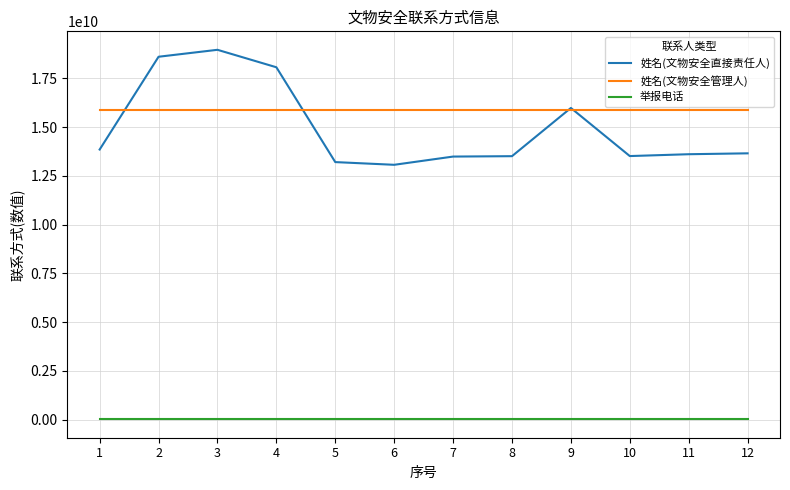

What is the difference between the 姓名(文物安全直接责任人) values at 11 and 5?

403603156